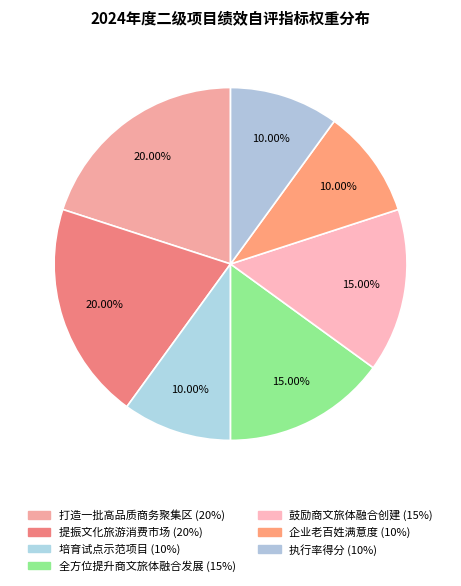

How many slices are in this pie chart?

7